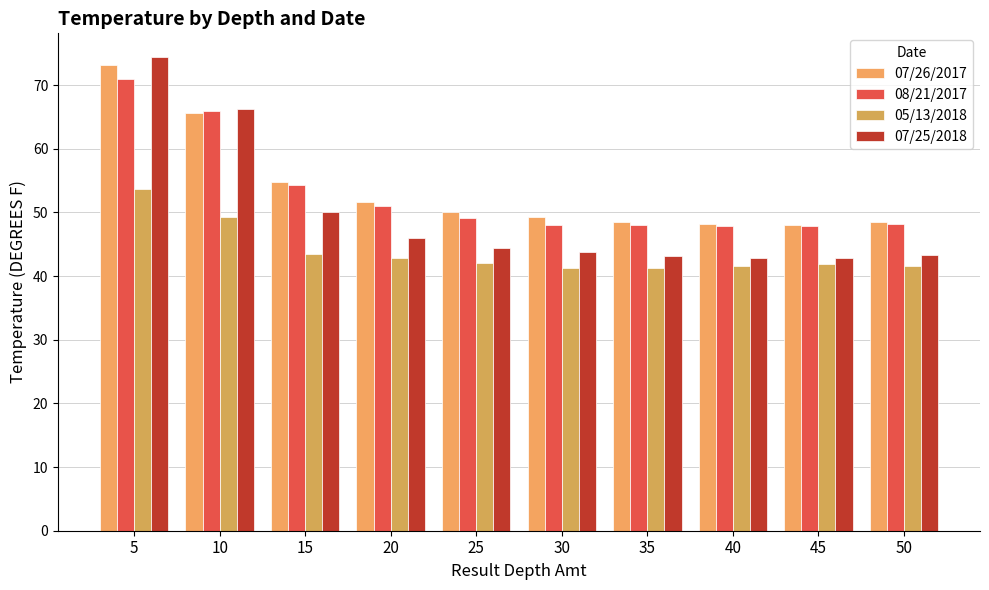

How many series are shown in this chart?

4